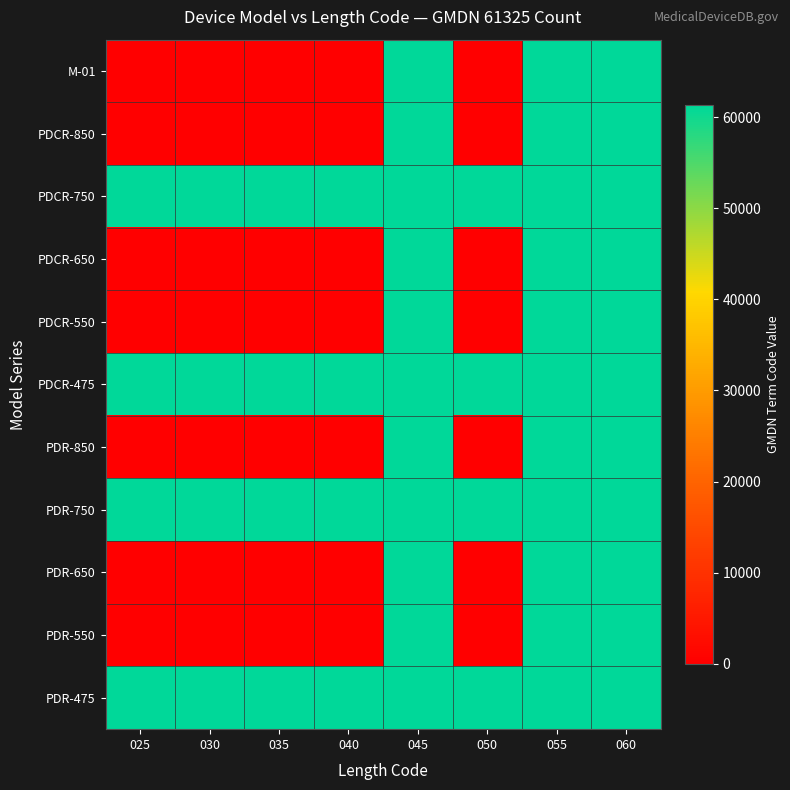

At how many categories does at least one series exceed 23680?

8